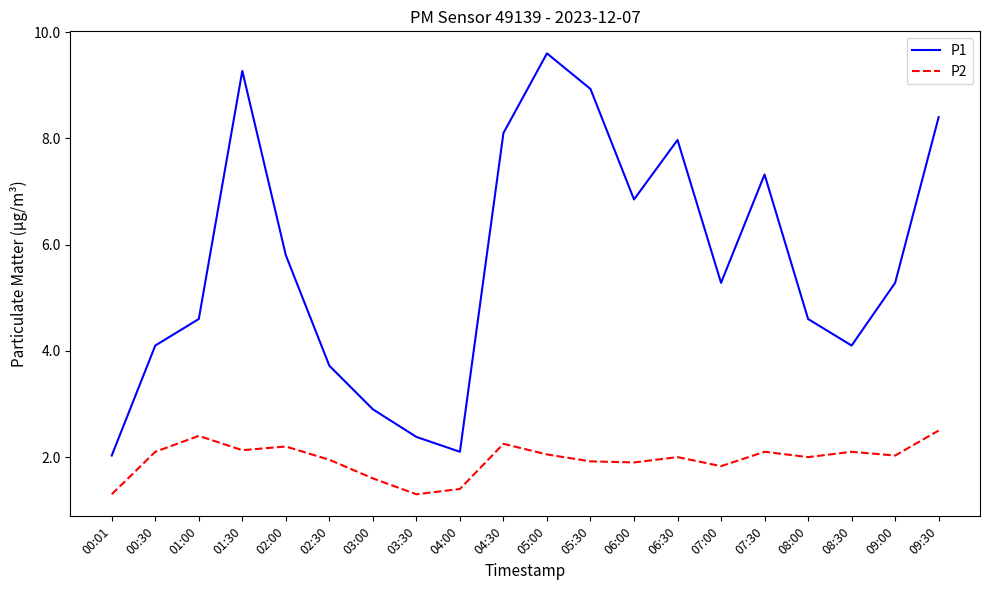

What is the minimum value for P1?

2.0